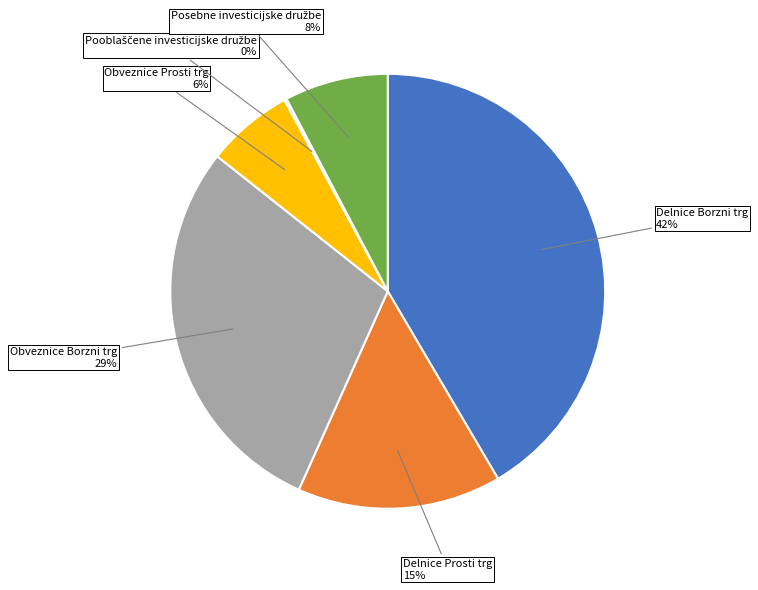

To the nearest percent, what is the average slice percentage?

17%